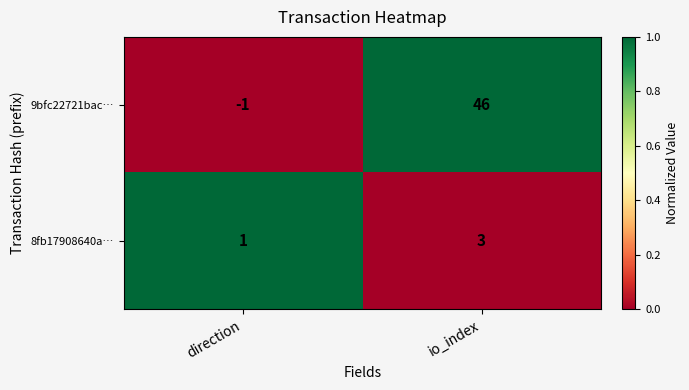

Which series has the widest spread of values?

9bfc22721bac…